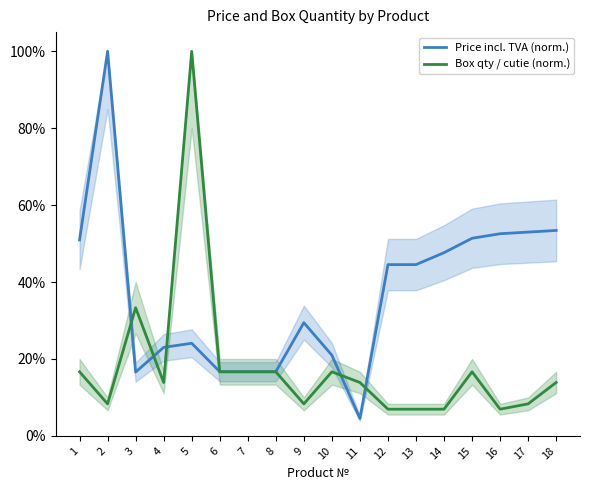

Does the chart display data point markers on the line(s)?

No